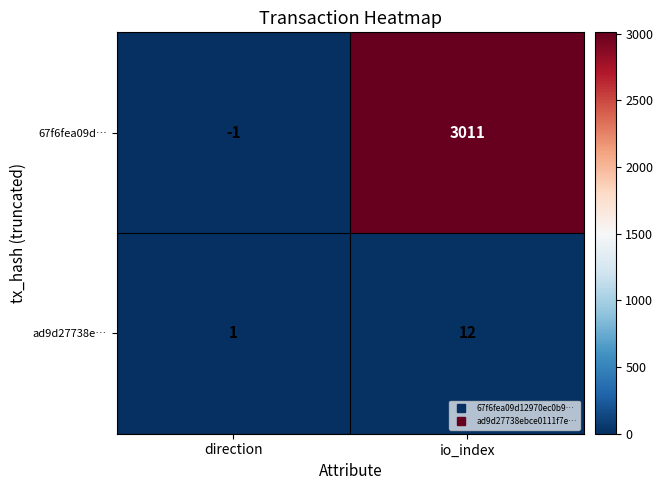

What is the sum of the 67f6fea09d… values at io_index and direction?

3010